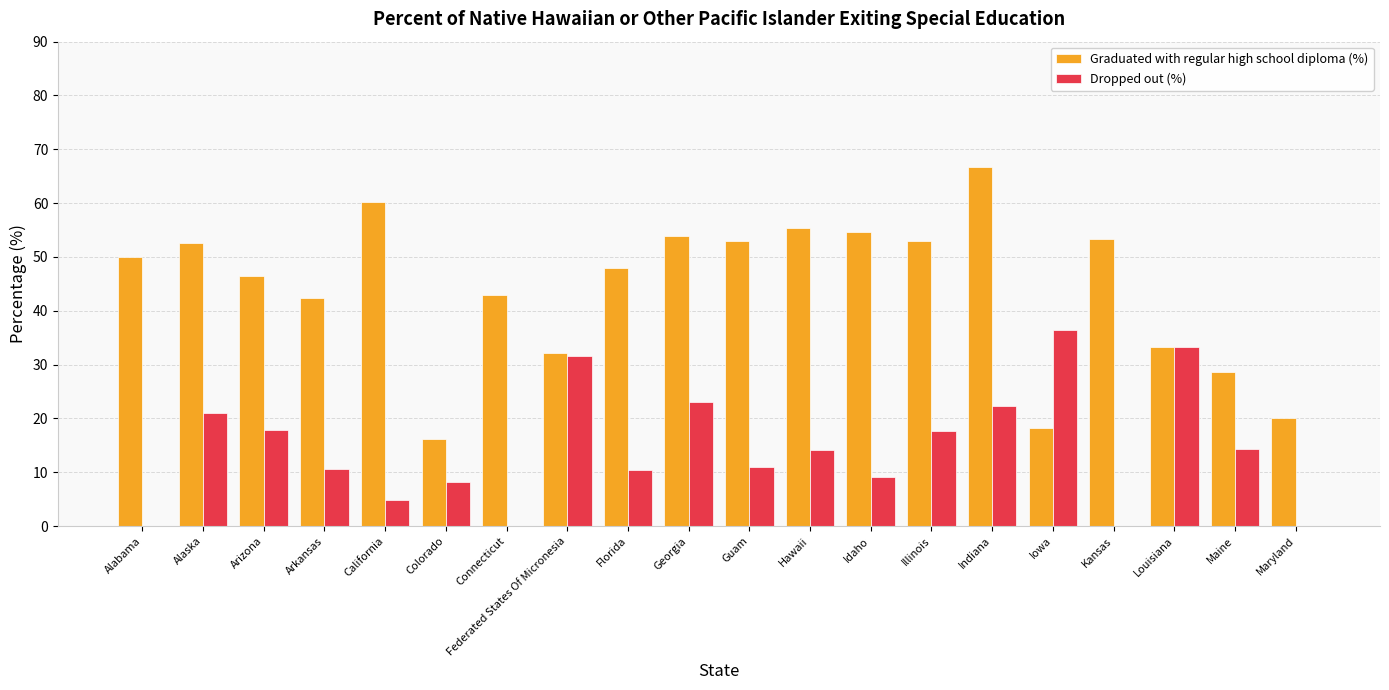

What is the average value of the Graduated with regular high school diploma (%) series?

44.0